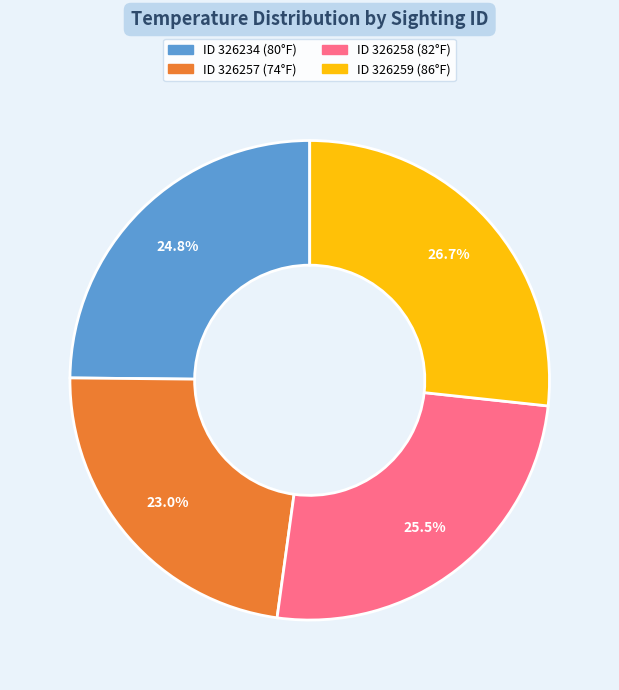

Count the number of slices in the pie.

4